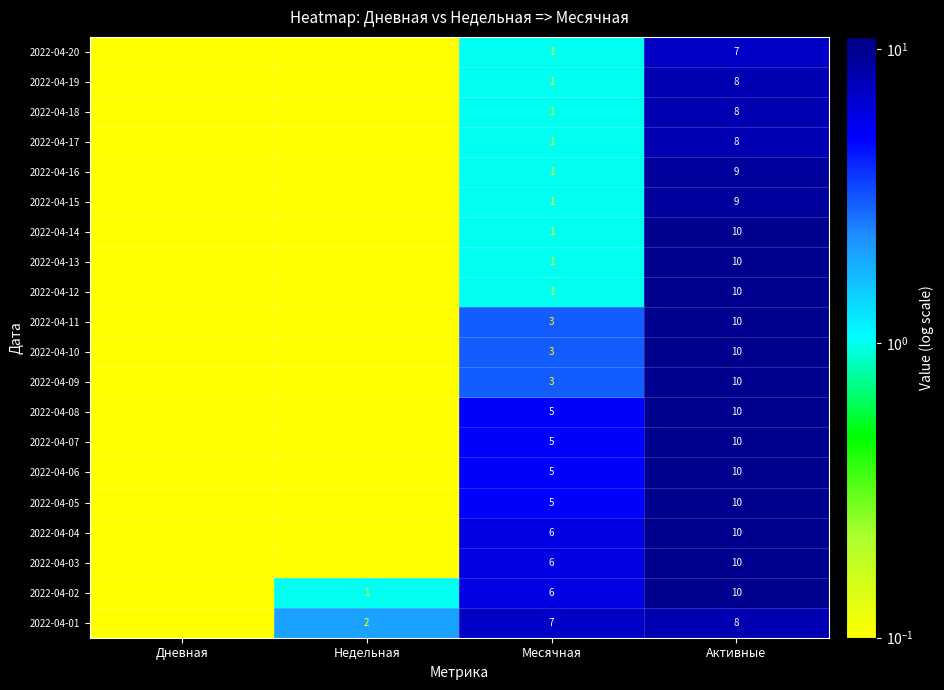

What is the spread (max minus min) of values at Активные?

3